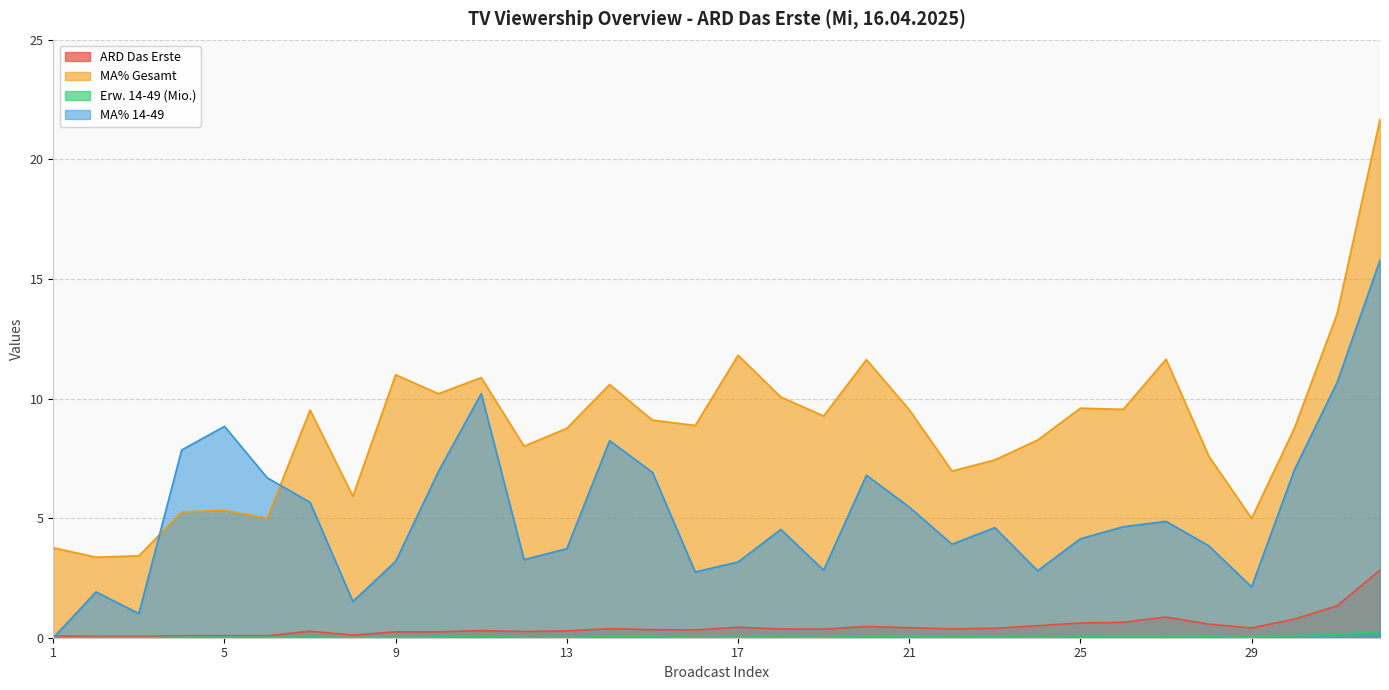

Is the value of Erw. 14-49 (Mio.) at 10 greater than the value of MA% 14-49 at 21?

No